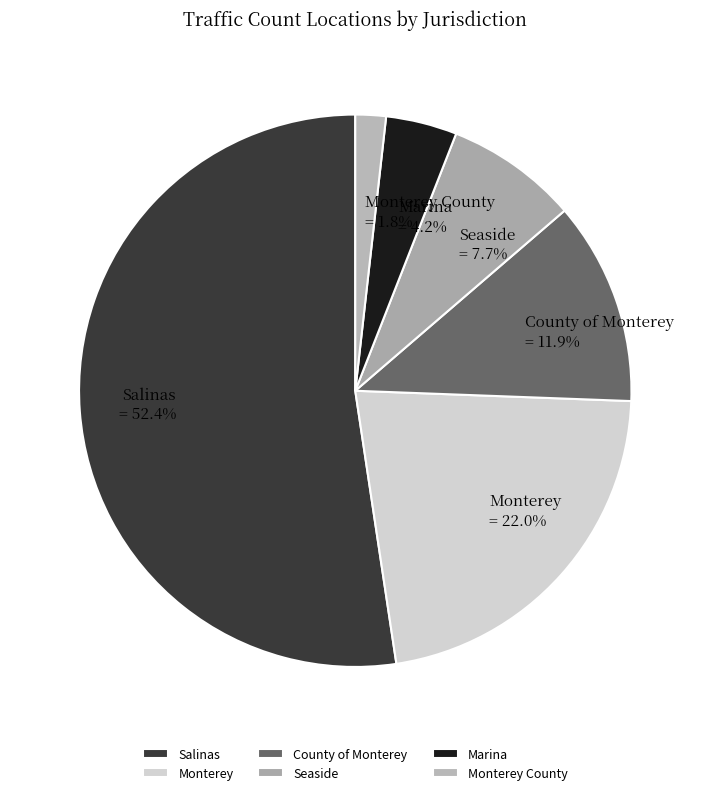

Is the sum of Salinas and Monterey greater than half?

Yes